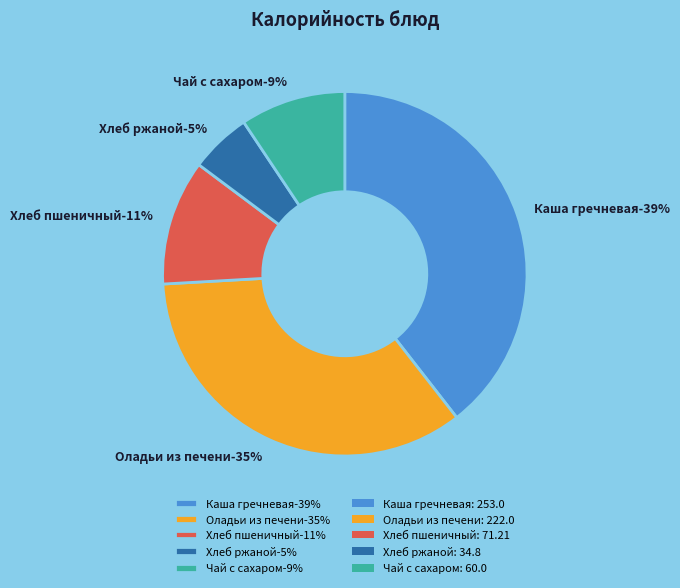

How many segments does this pie chart have?

5